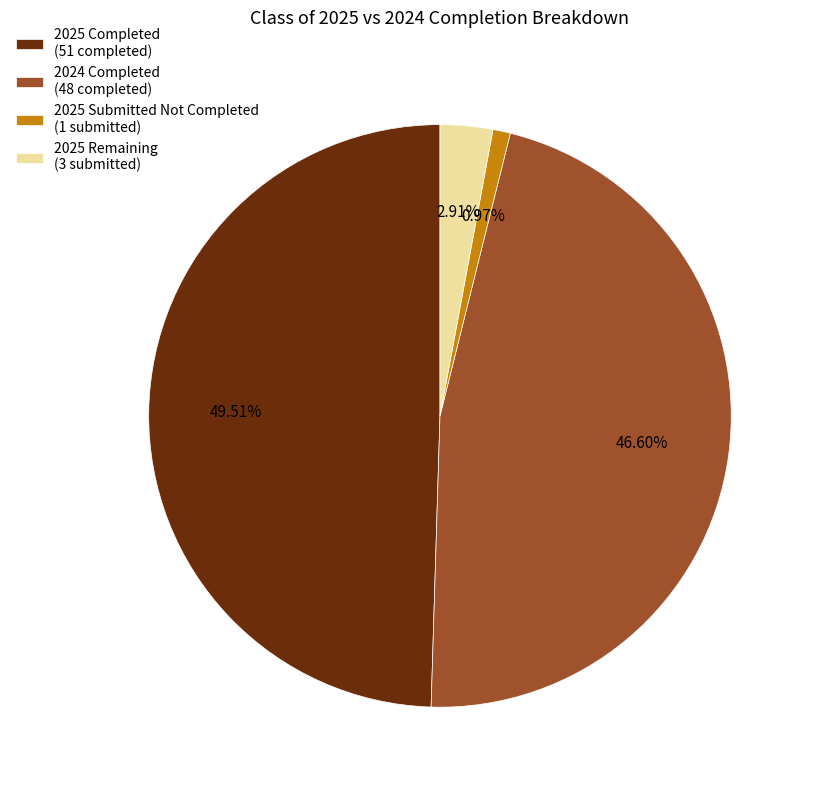

Does any single category account for the majority?

No